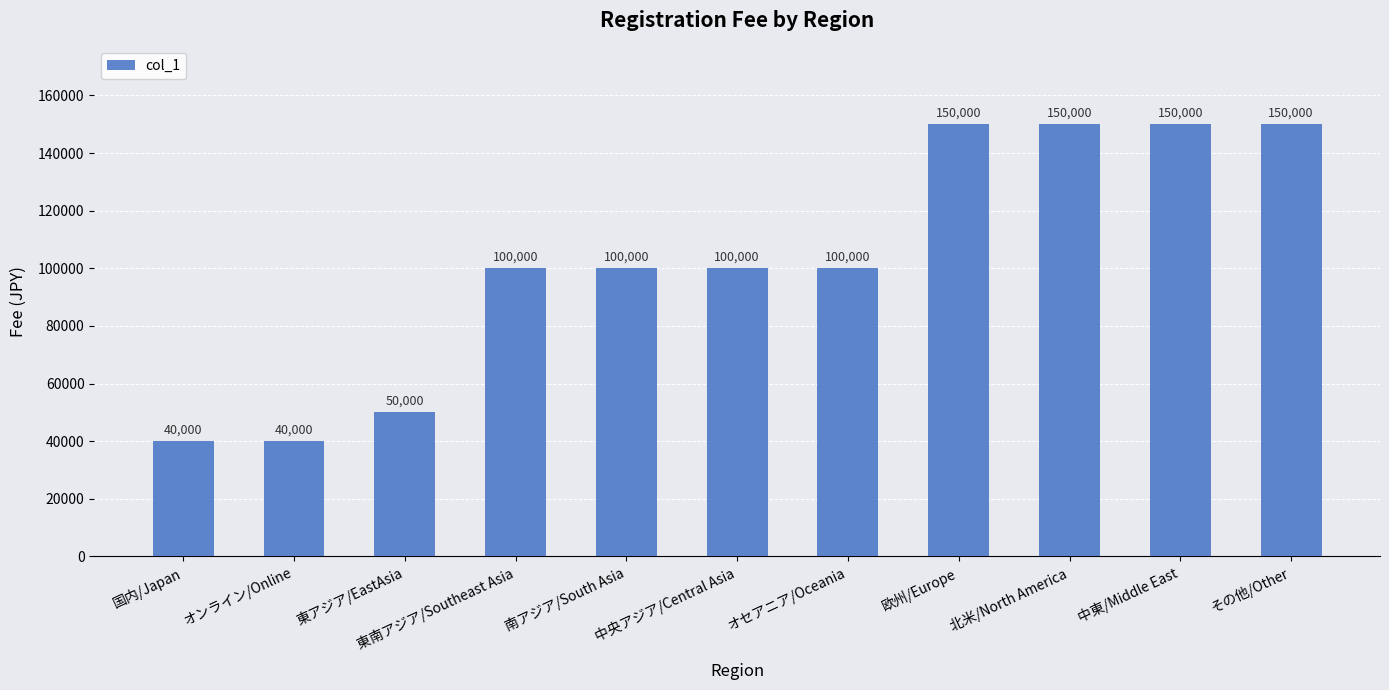

What is the approximate value at 国内/Japan?

40000